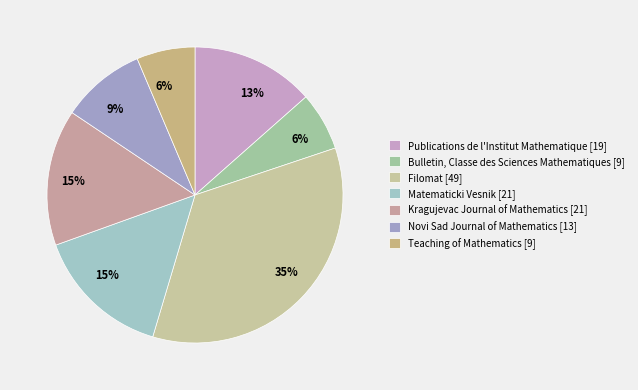

Rank the categories by value from lowest to highest.

Bulletin, Classe des Sciences Mathematiques, Teaching of Mathematics, Novi Sad Journal of Mathematics, Publications de l'Institut Mathematique, Matematicki Vesnik, Kragujevac Journal of Mathematics, Filomat